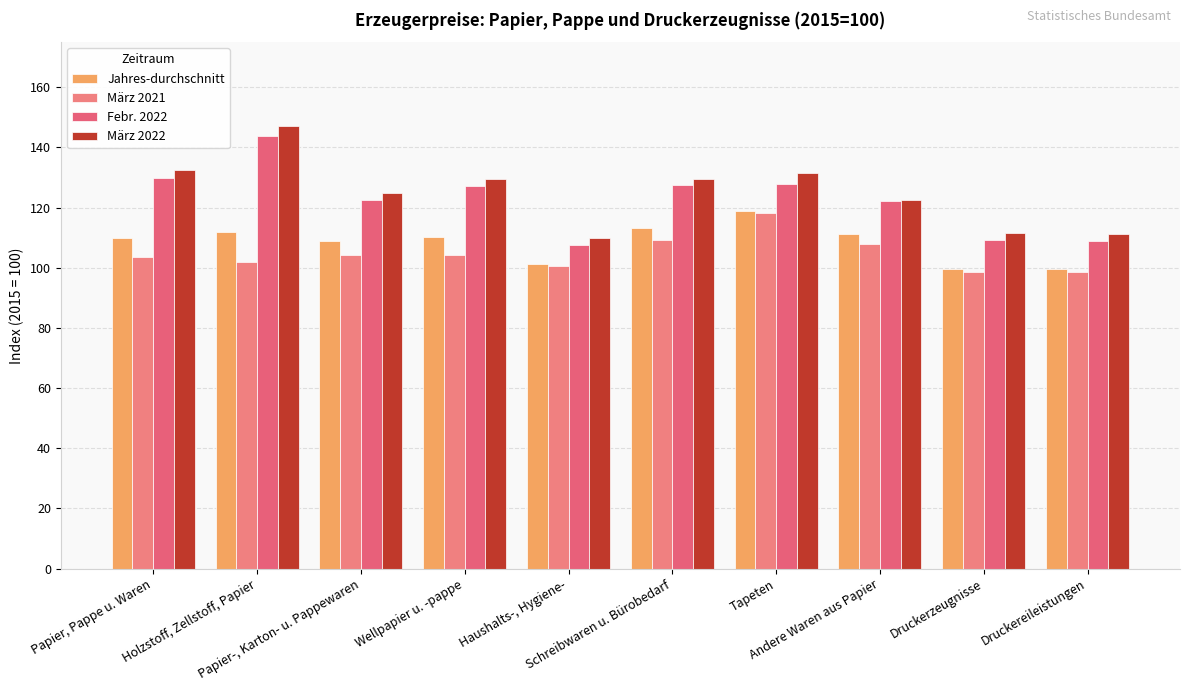

How many categories are shown in the chart?

10